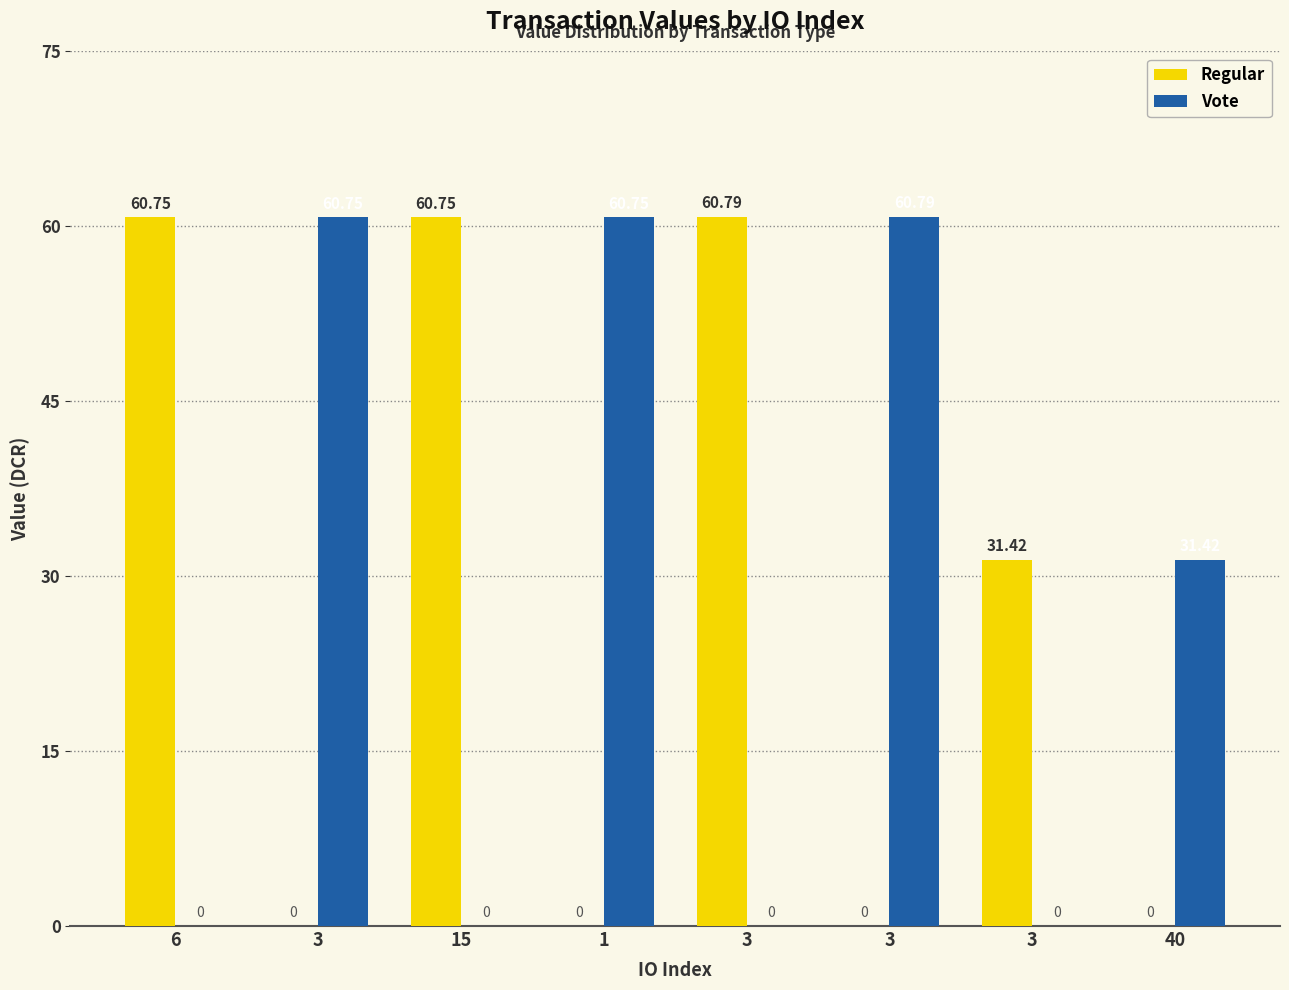

The value of Vote at 3 is 0.0. True or false?

True